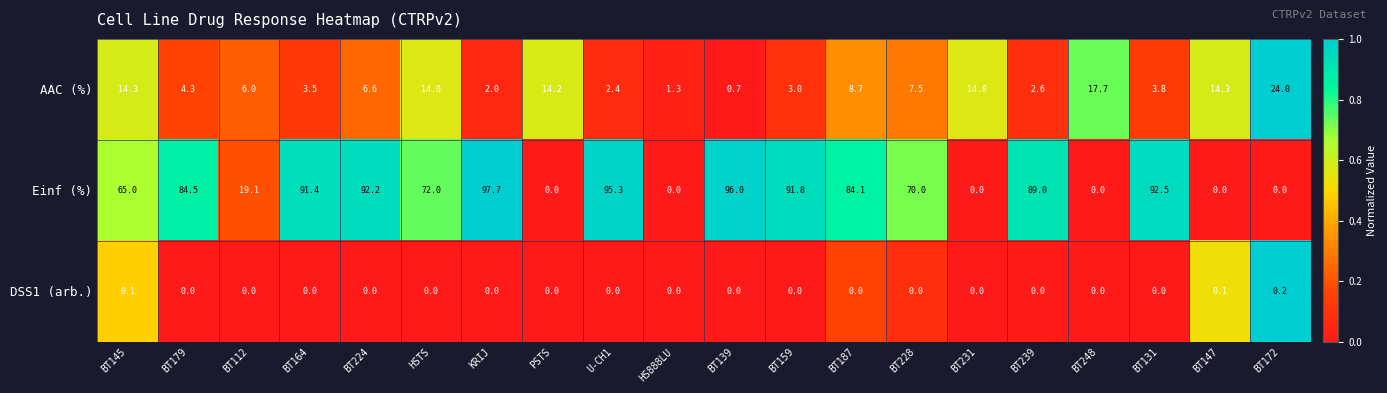

Which category has the highest value across all series?

KRIJ